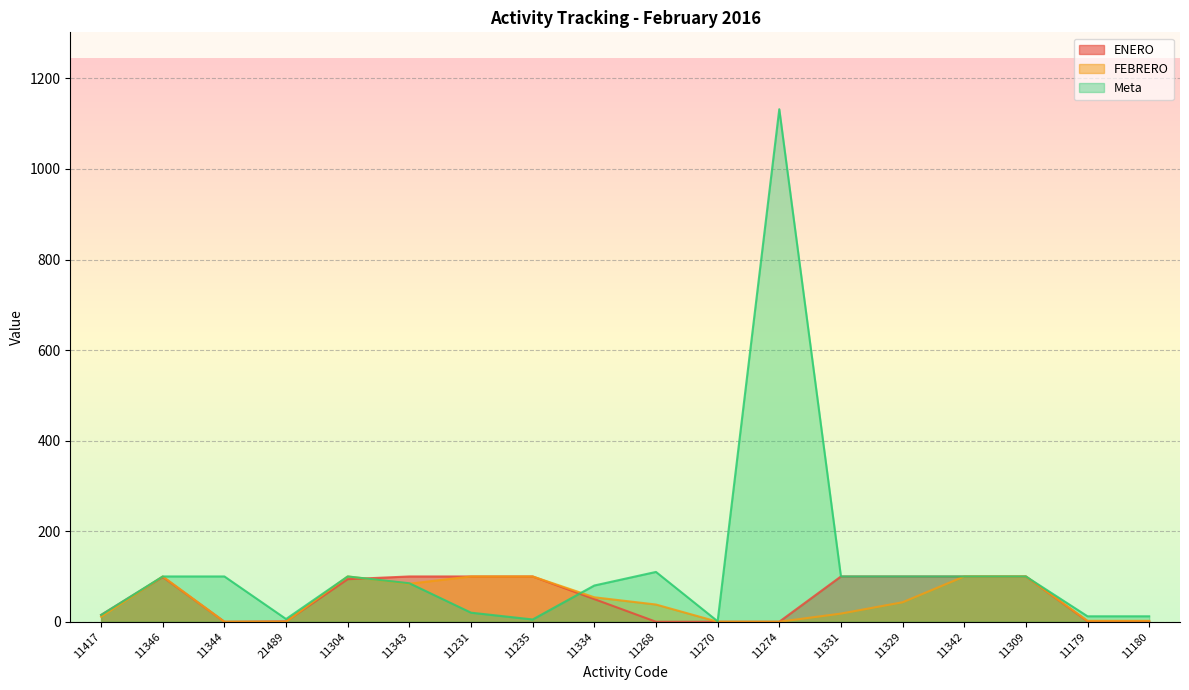

True or false: FEBRERO has more than 0 interior local peaks.

True